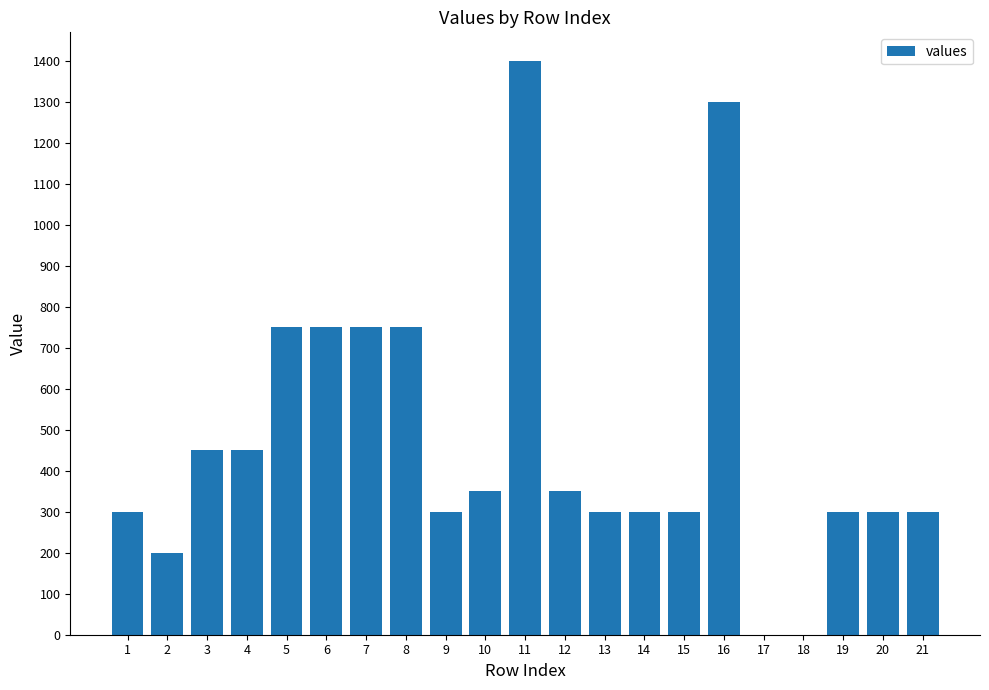

Reading right to left, extract all data points from this chart.

21=300	20=300	19=300	18=0	17=0	16=1300	15=300	14=300	13=300	12=350	11=1400	10=350	9=300	8=750	7=750	6=750	5=750	4=450	3=450	2=200	1=300